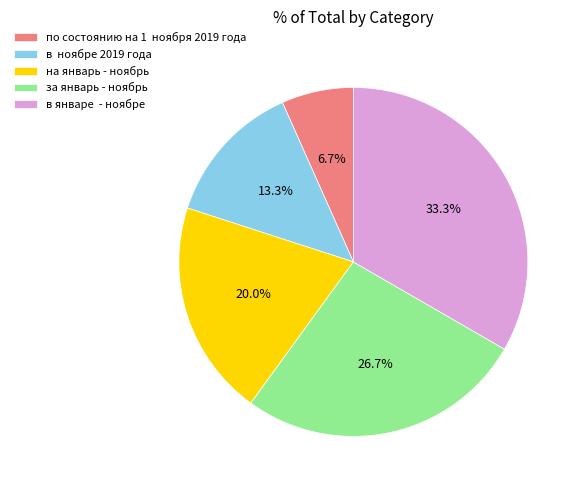

What portion of the pie excludes за январь - ноябрь?

73.3%